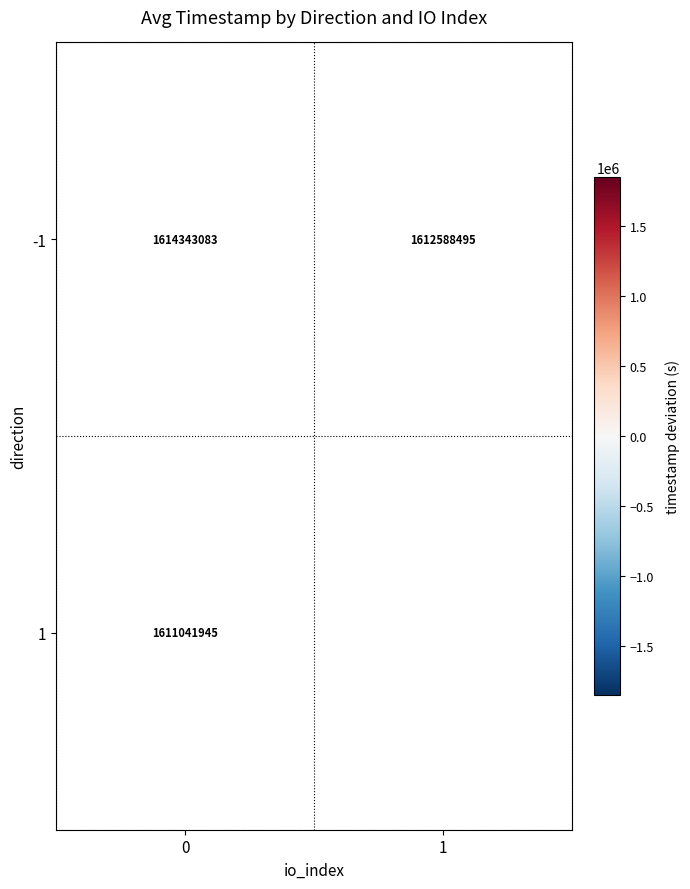

Is the value of 1 at 0 greater than the value of -1 at 1?

No